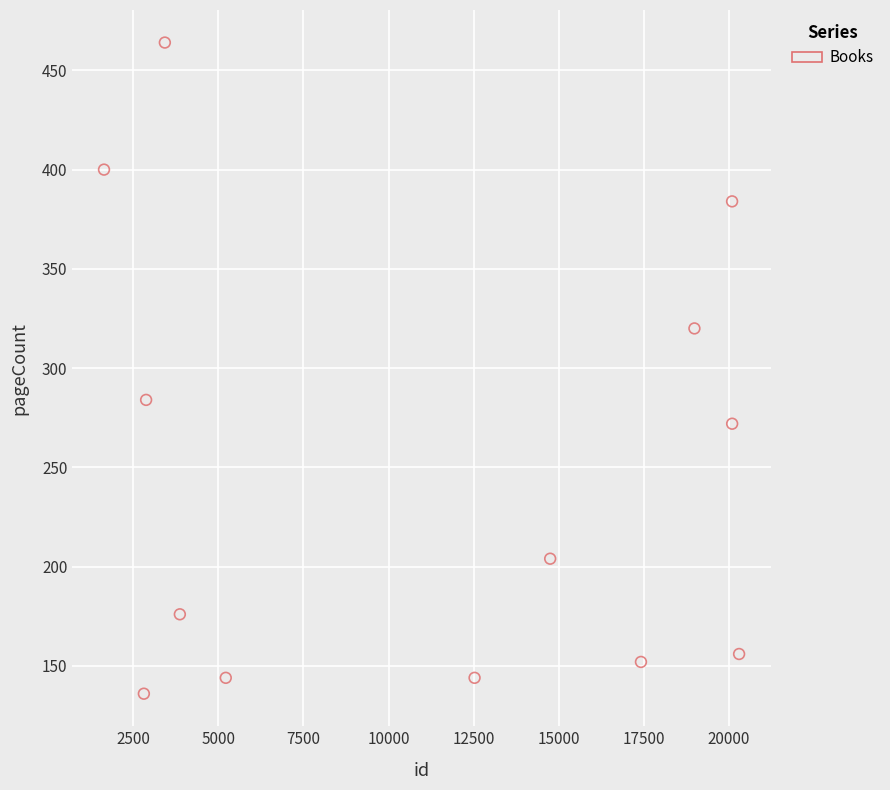

What Y value in the scatter plot is closest to 300?

284